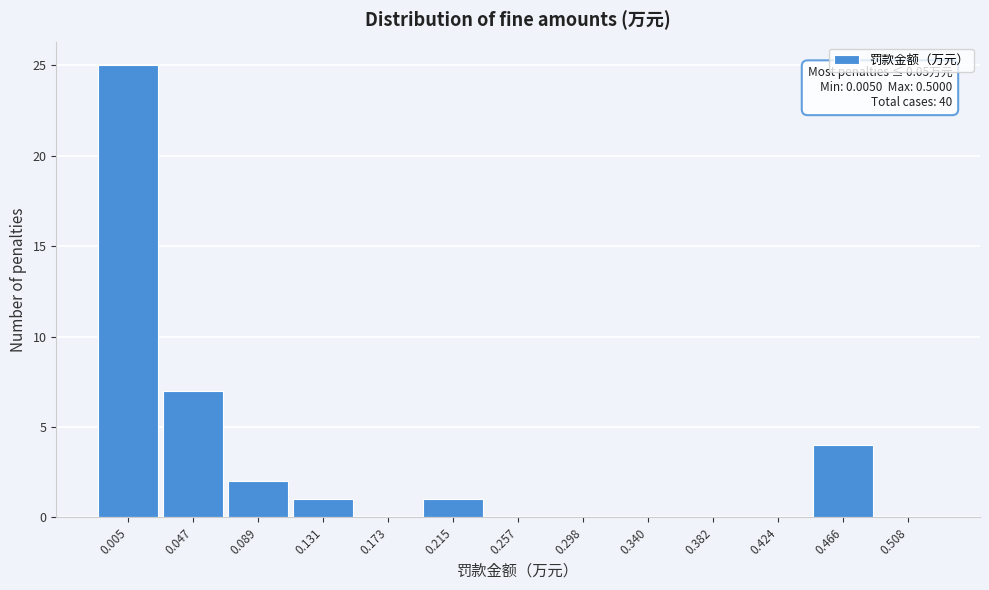

Reading right to left, transcribe all the data shown in this chart.

0.508=0	0.466=4	0.424=0	0.382=0	0.340=0	0.298=0	0.257=0	0.215=1	0.173=0	0.131=1	0.089=2	0.047=7	0.005=25